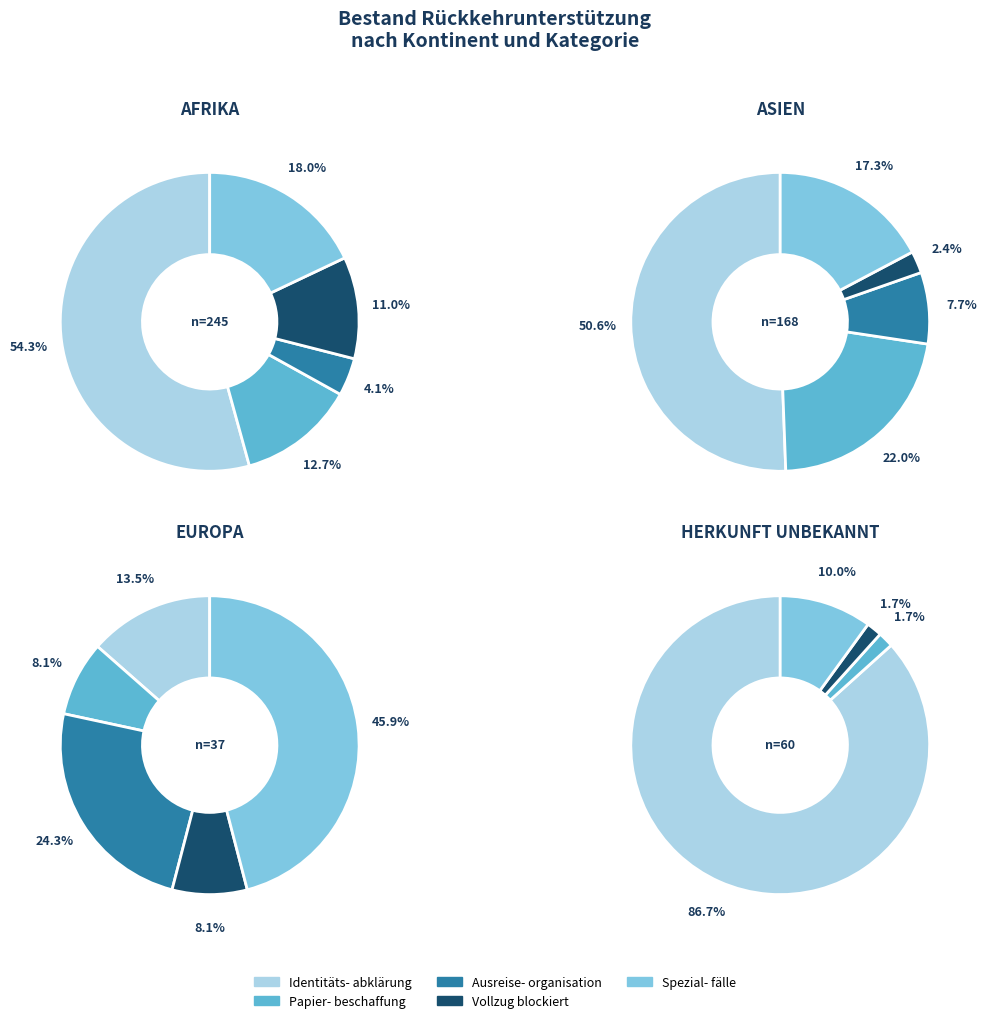

Is it true that Europa is 13% of the pie?

False